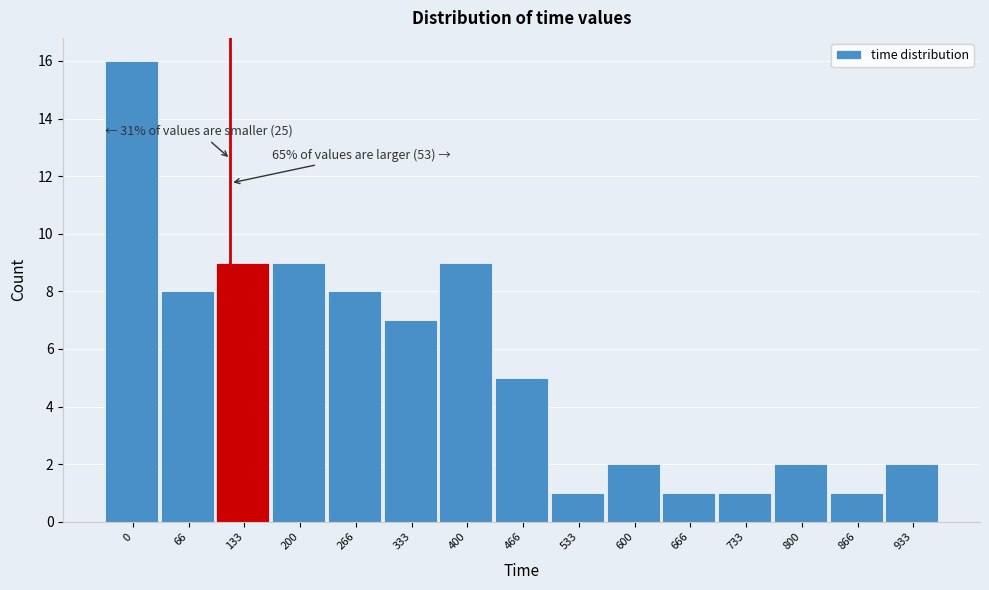

Reading right to left, transcribe all the data shown in this chart.

2	1	2	1	1	2	1	5	9	7	8	9	9	8	16